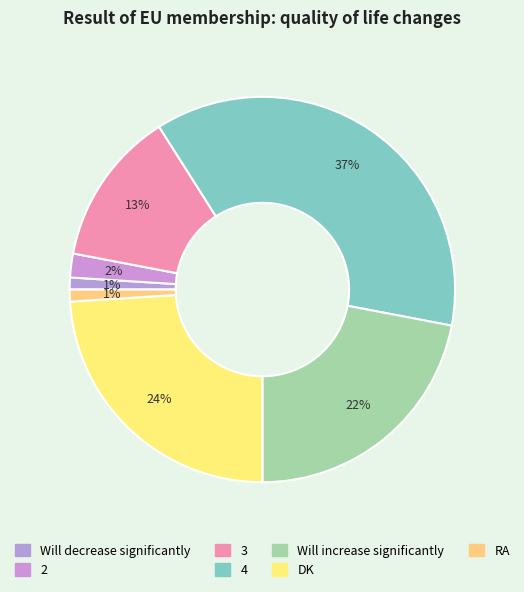

Count the number of slices in the pie.

7